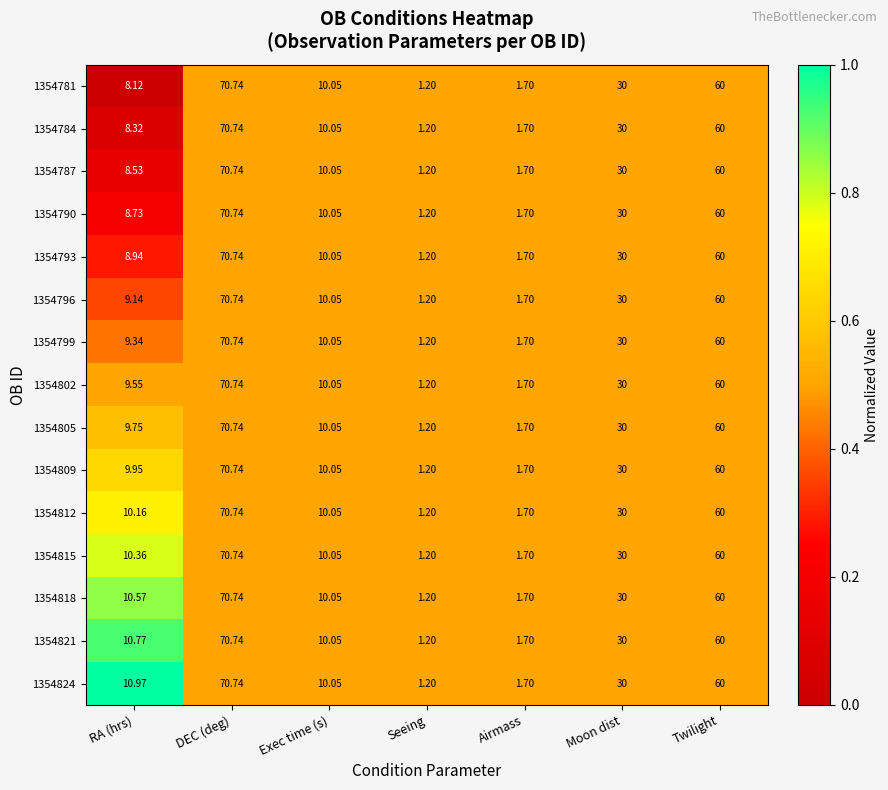

At which label does 1354793 first exceed 10?

DEC (deg)